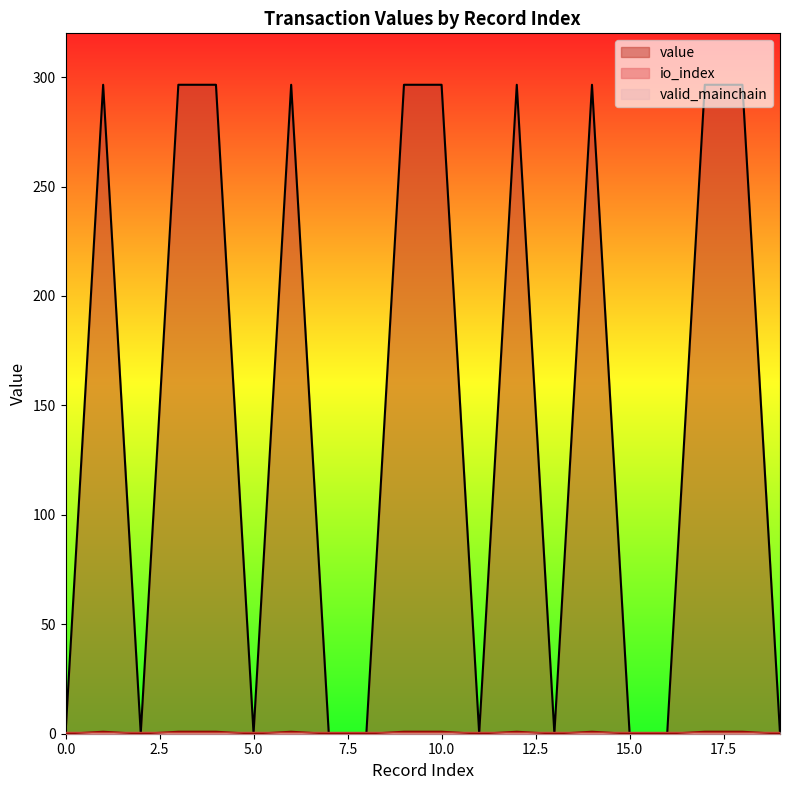

True or false: io_index and value cross at least once.

False